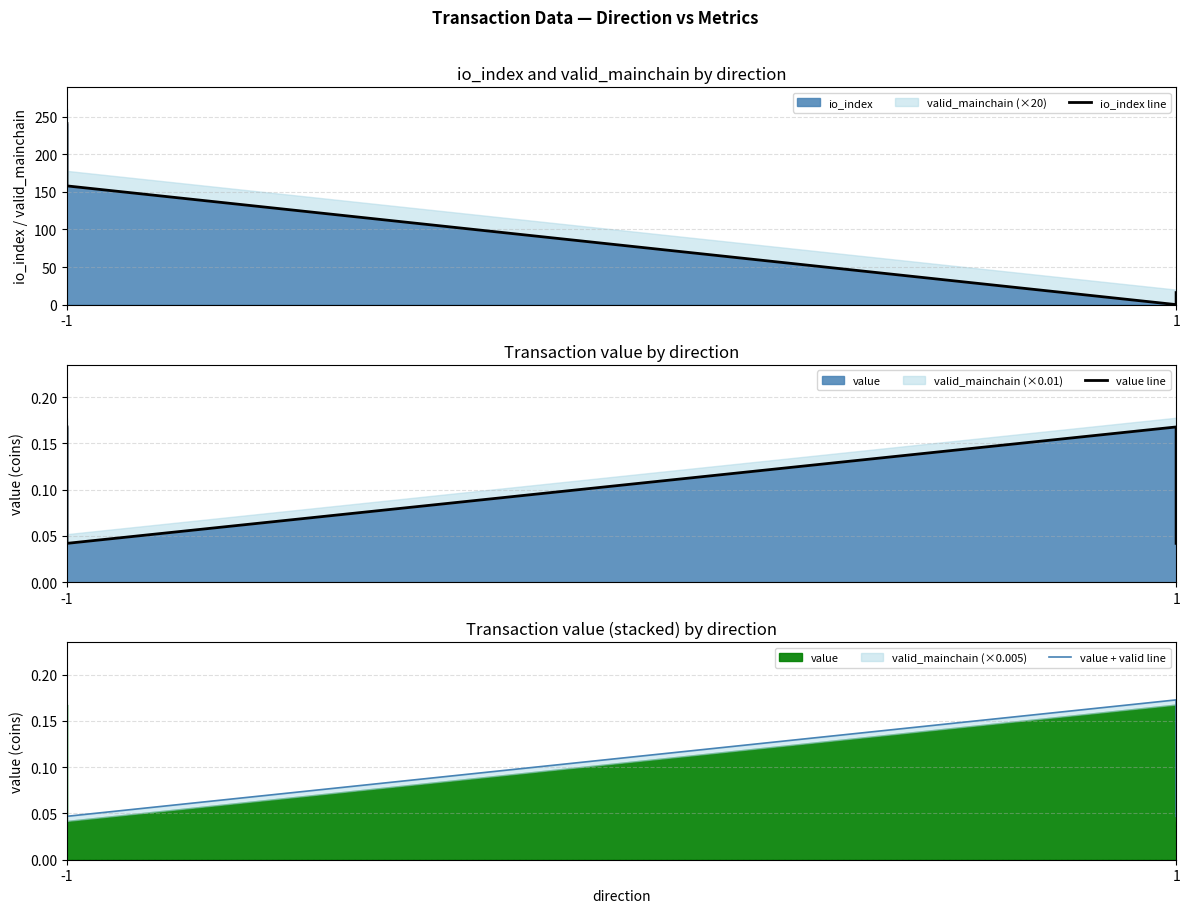

What is the value of the value line point at the 3rd from the left?

0.2